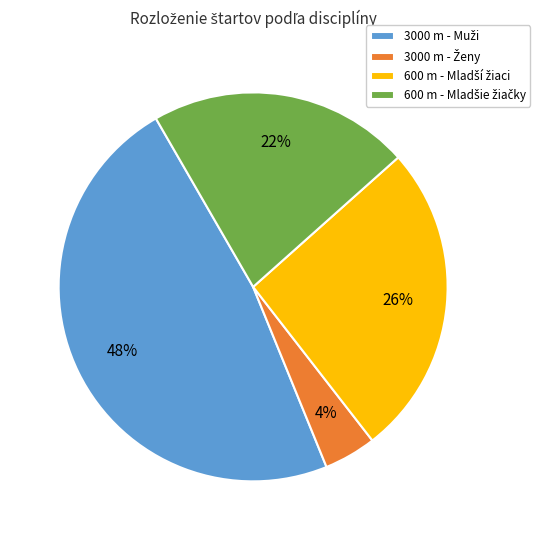

Does any single category account for the majority?

No